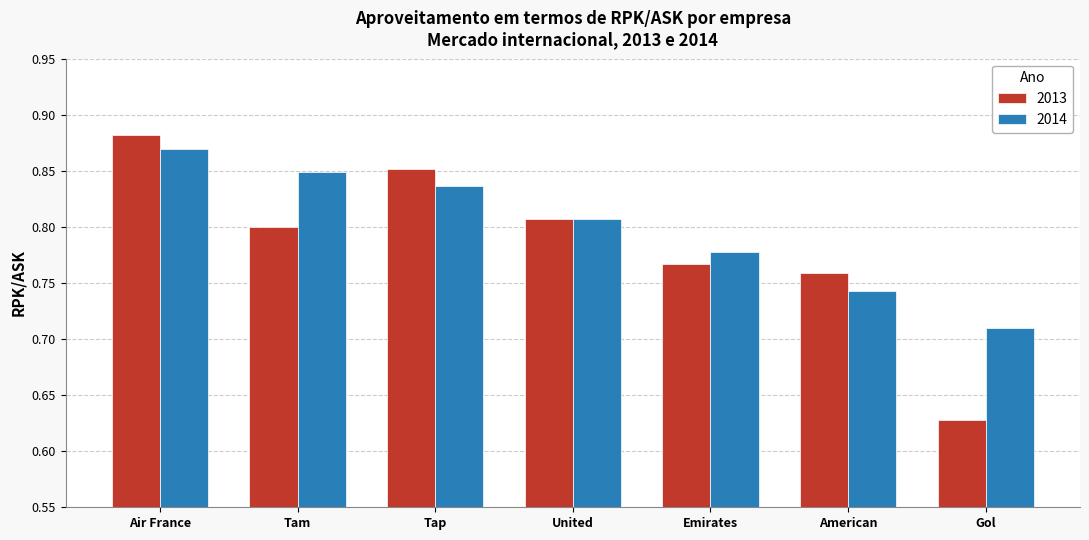

At which category is the sum across all series the highest?

Air France